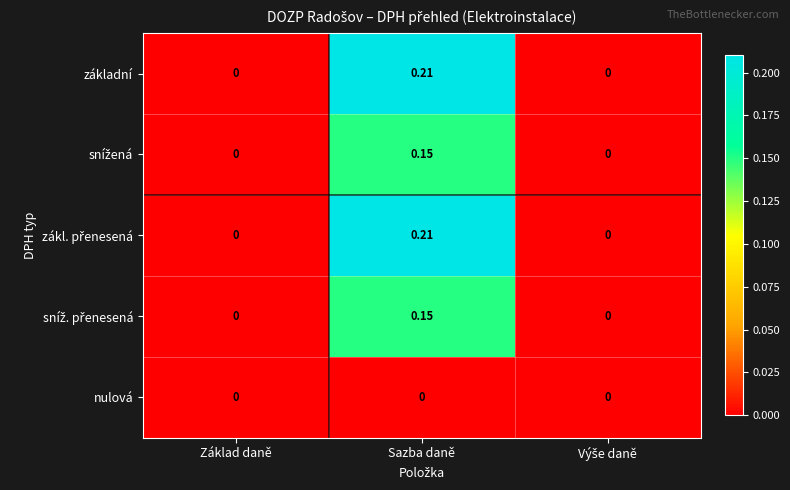

At which category does the chart reach its peak across all series?

Sazba daně